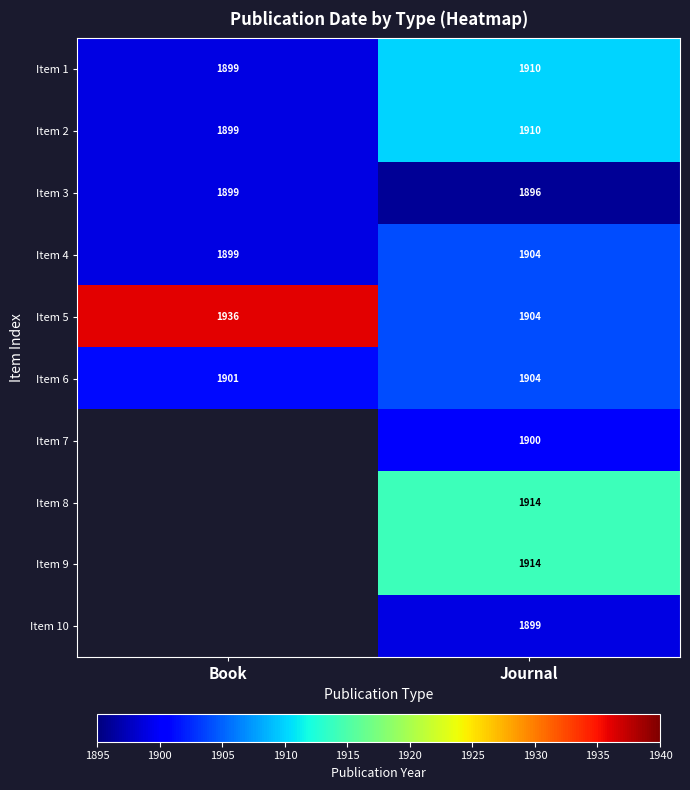

What is the sum of all Item 1 values?

3809